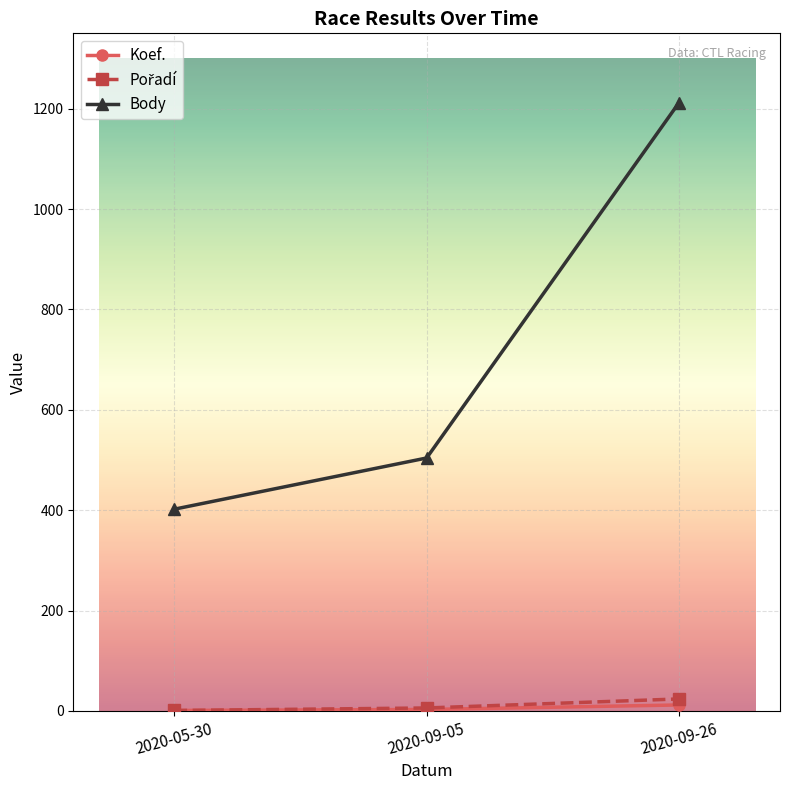

The value of Body at 2020-09-26 is 449. True or false?

False